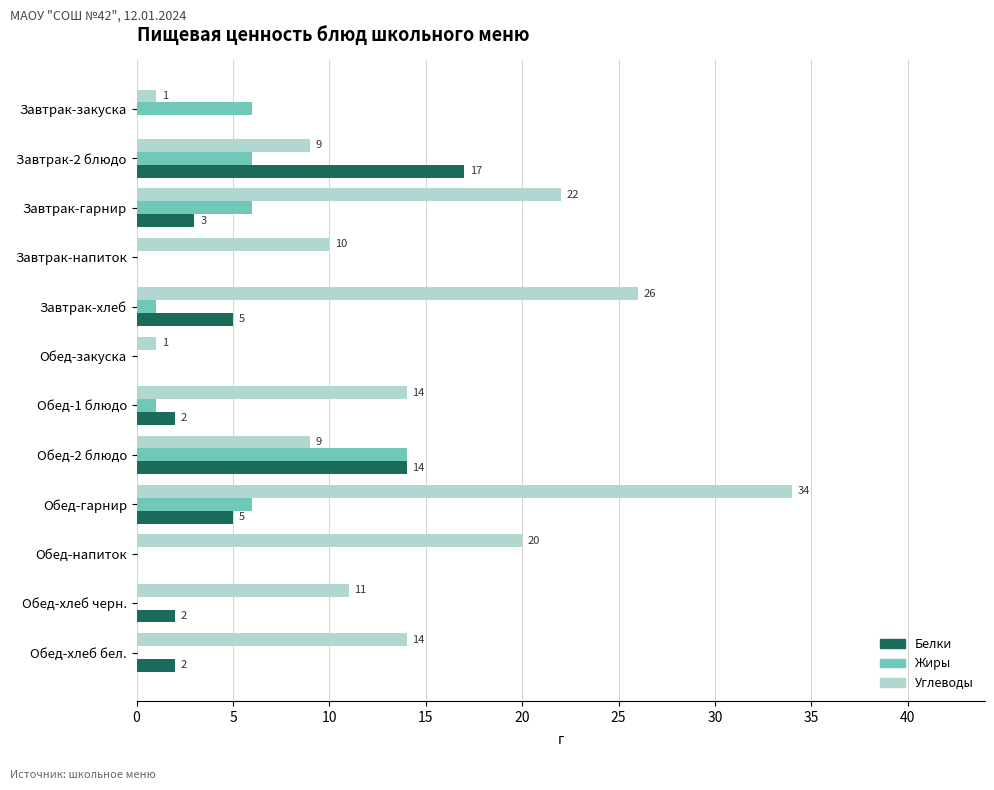

How many distinct data groups are displayed?

3